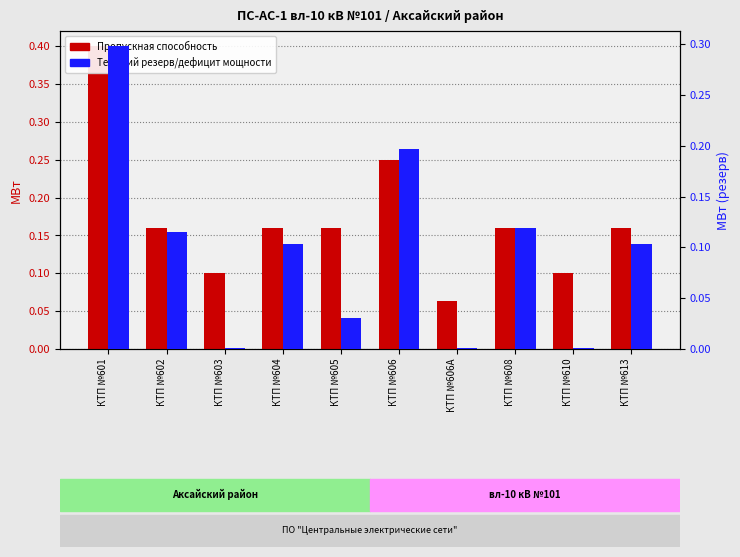

How many bars are there in total?

20